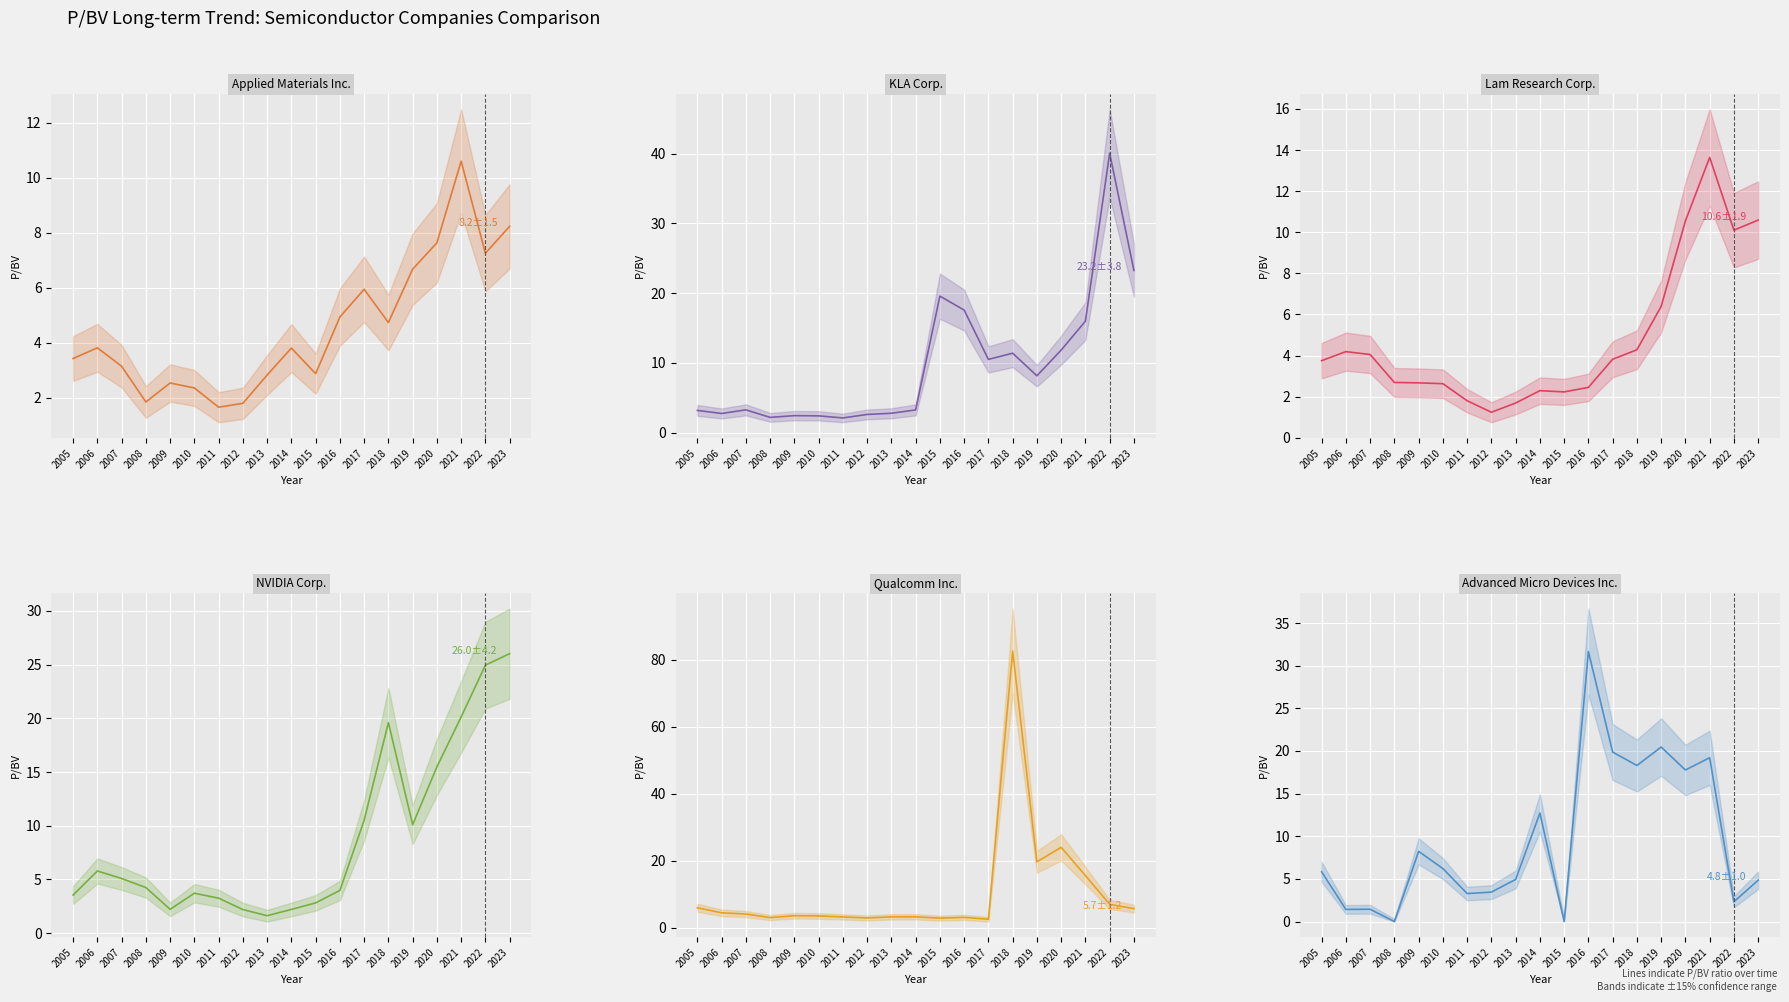

Which series has the largest total across all categories?

Qualcomm Inc.